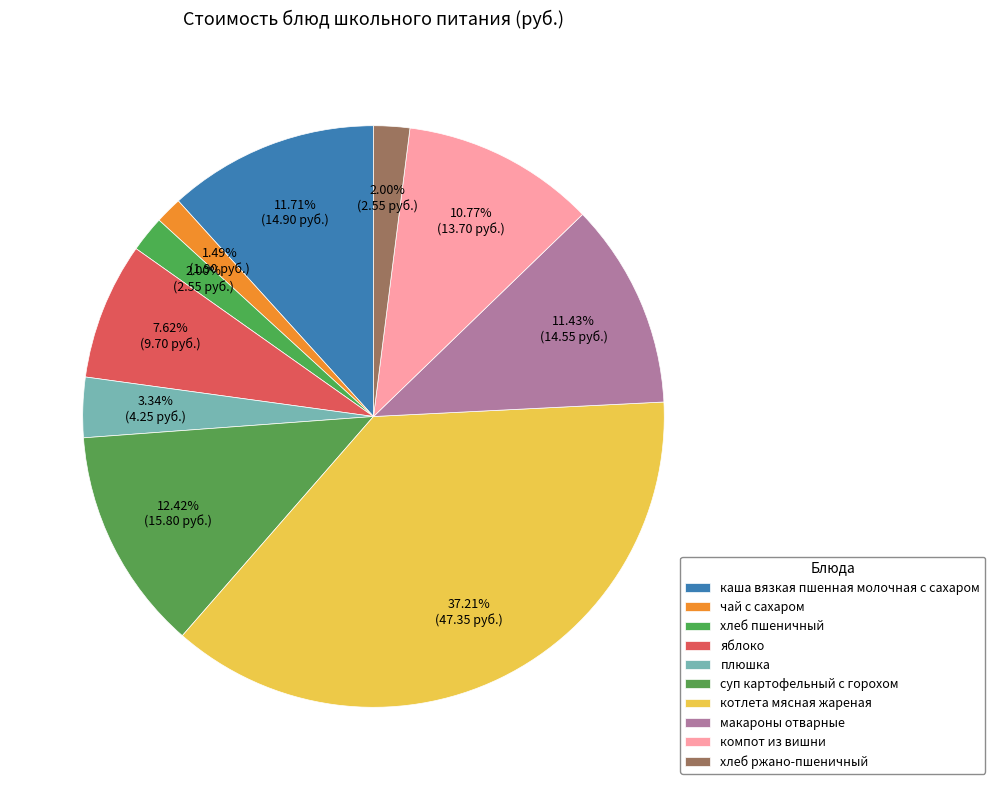

Count the number of slices in the pie.

10